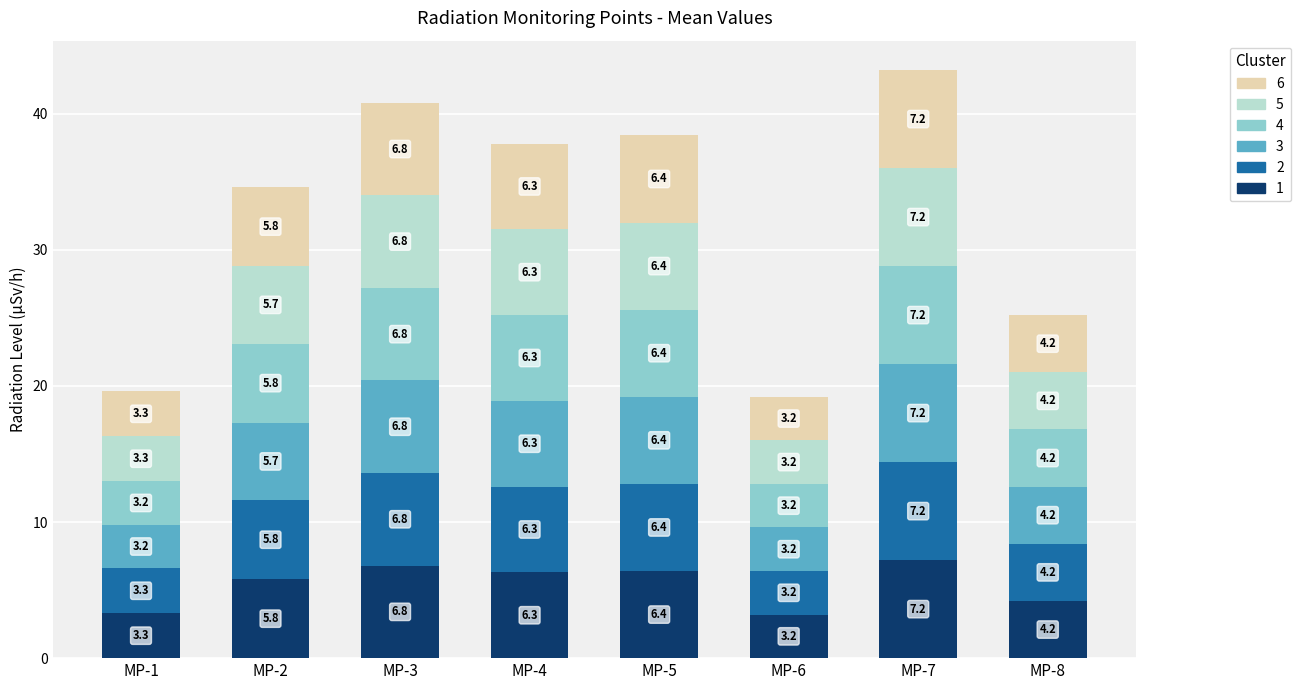

How many bars are there in total?

8